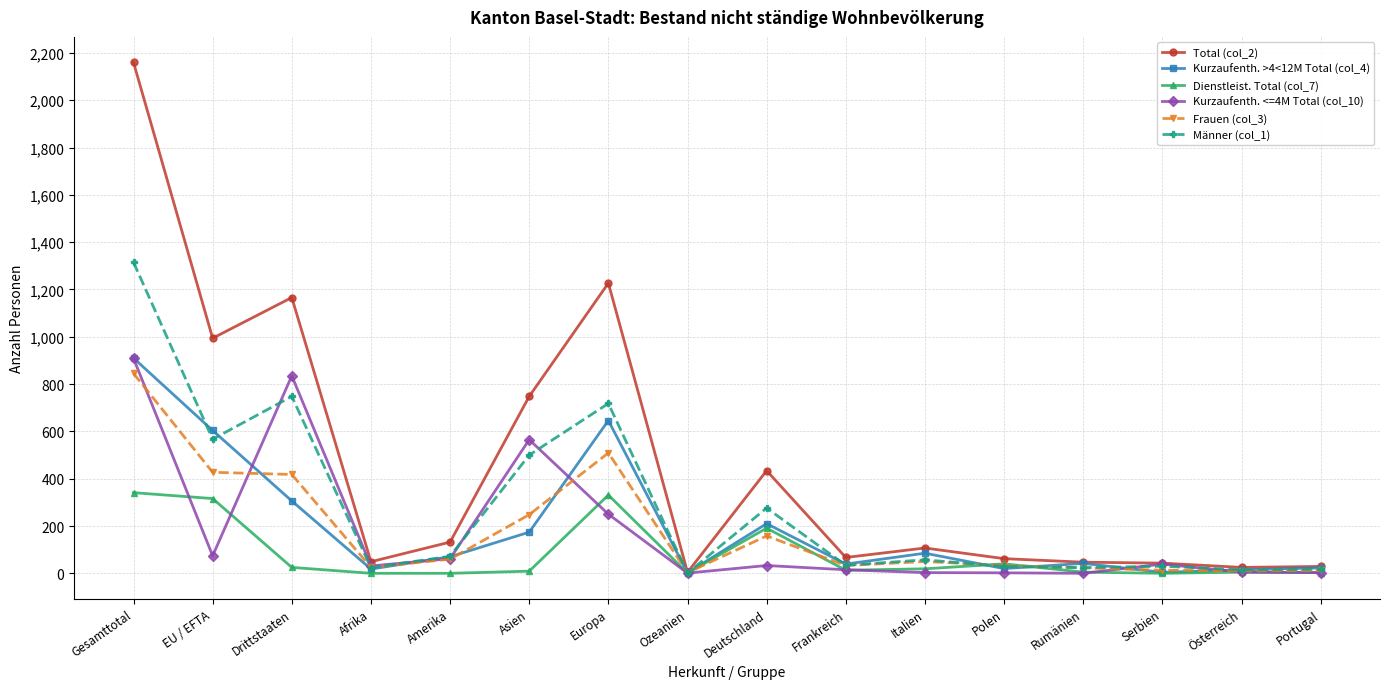

What is the value of the Männer (col_1) point at the 13th from the left?

24